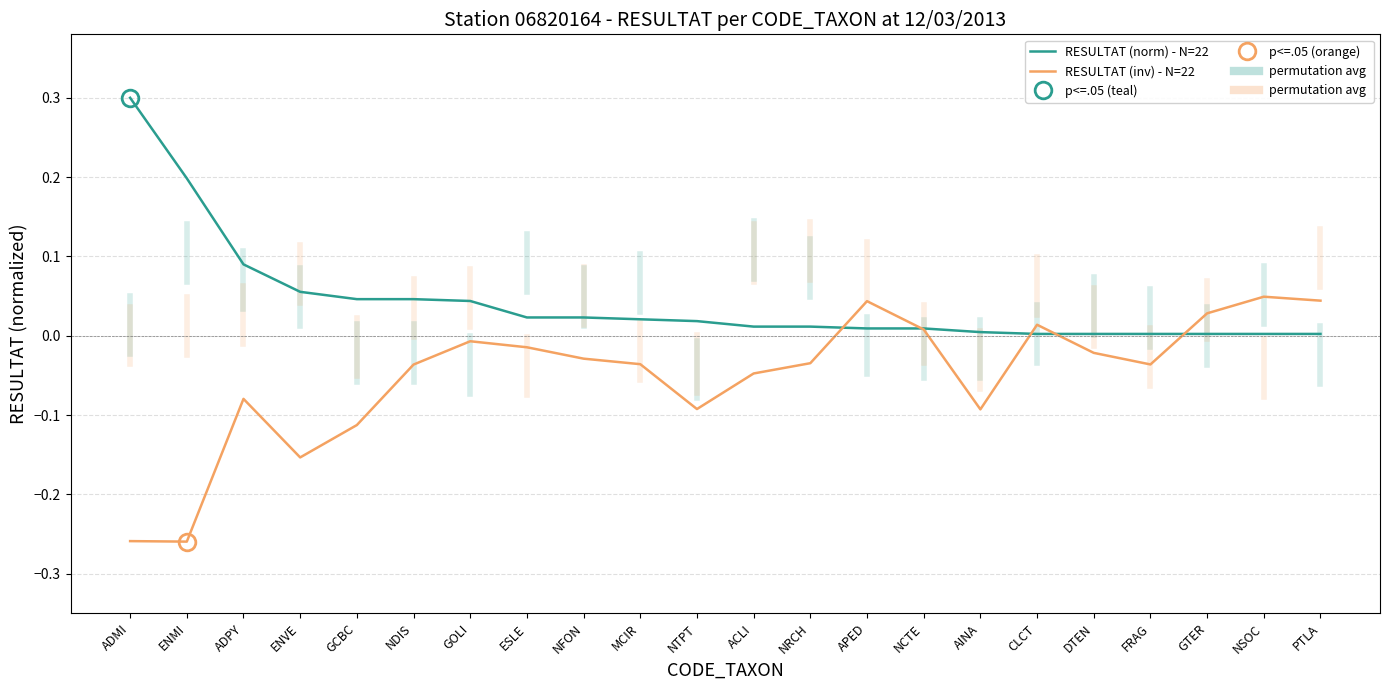

After their last crossing, which series has the higher values: RESULTAT (inv) - N=22 or RESULTAT (norm) - N=22?

RESULTAT (inv) - N=22